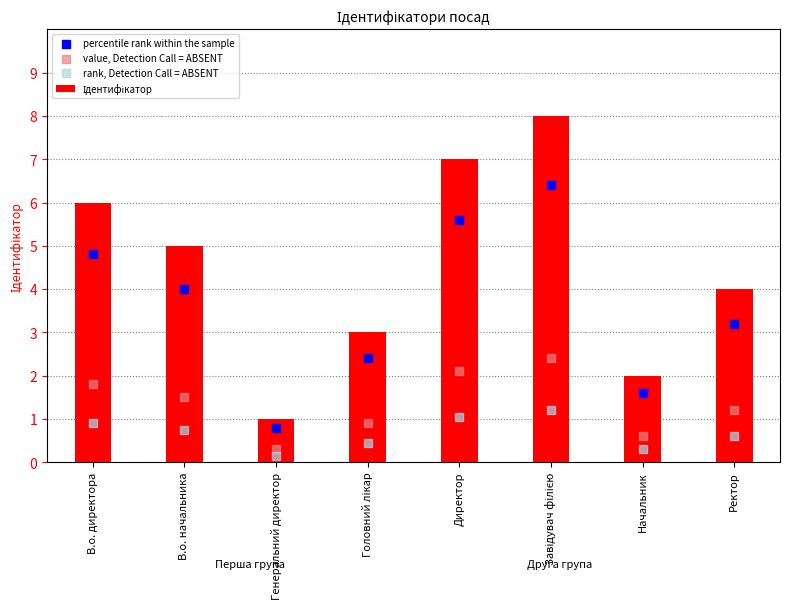

What is the total value across all series at Ректор?

9.0